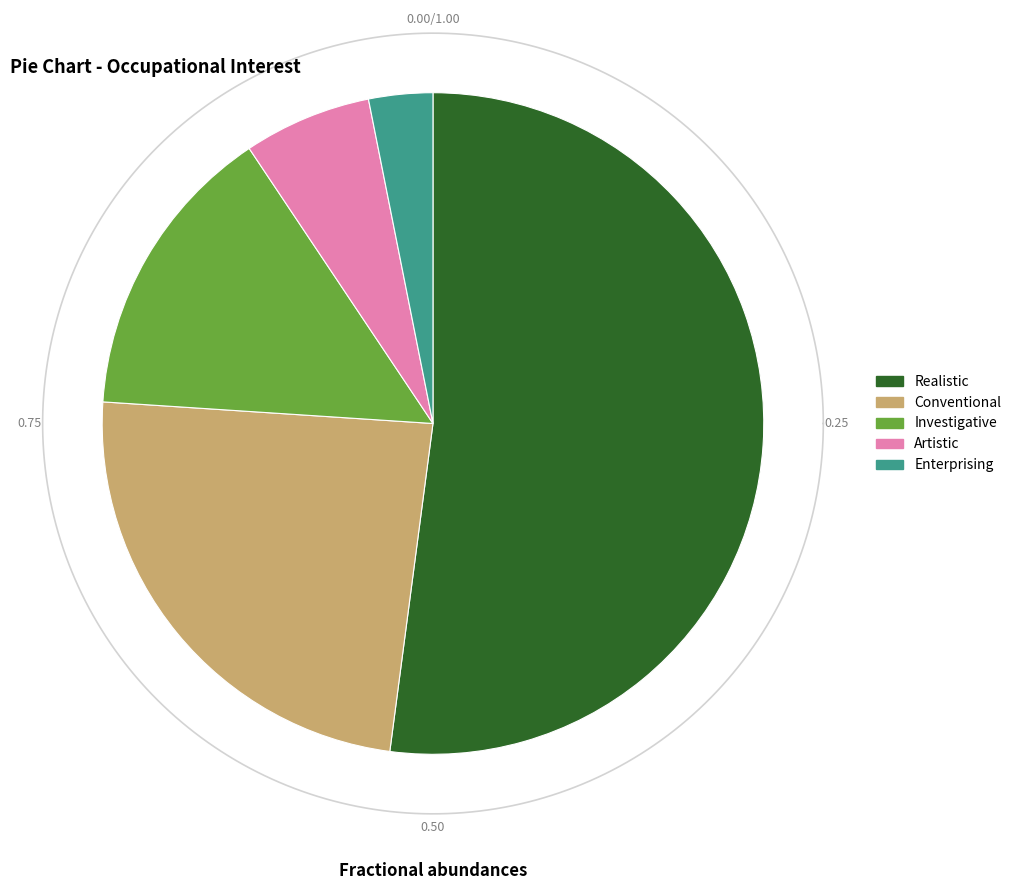

To the nearest percent, what percentage of the pie is Conventional?

24%